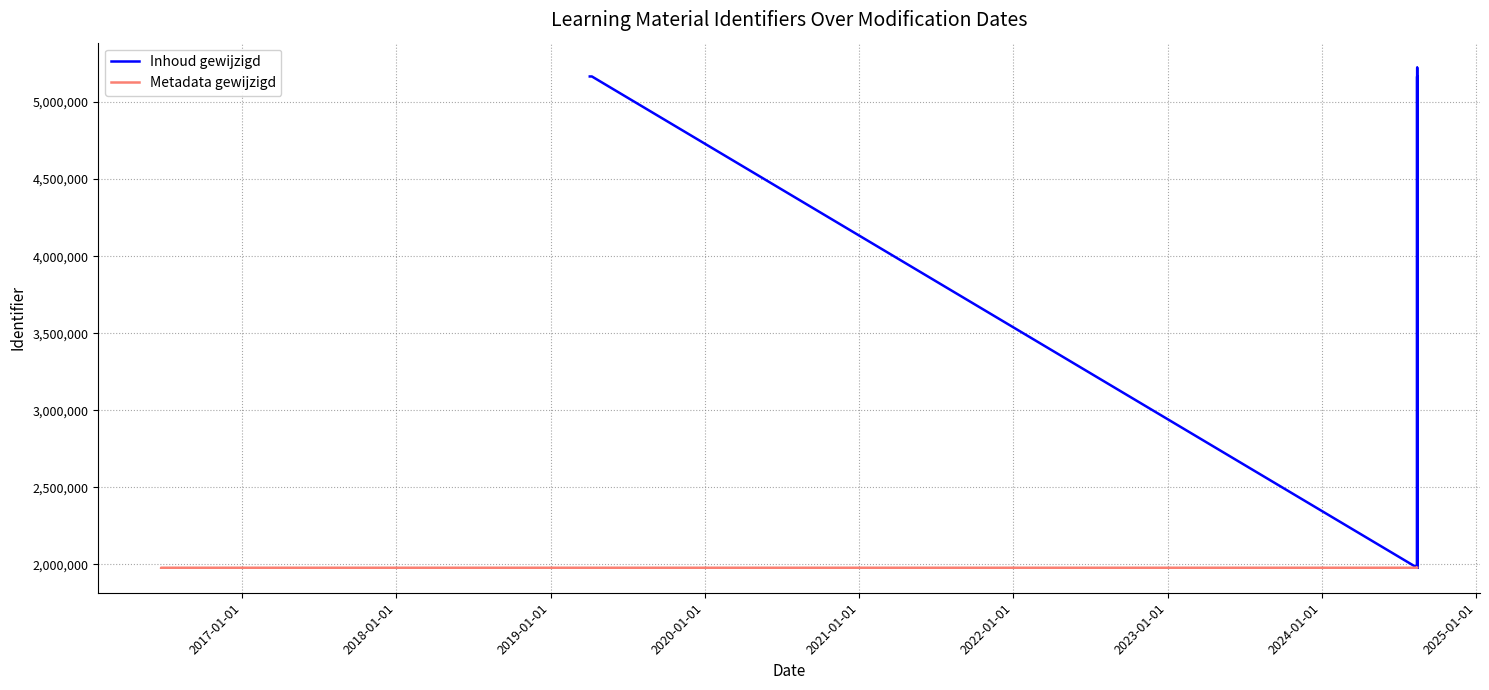

What is the lowest value of the Metadata gewijzigd series?

1978872